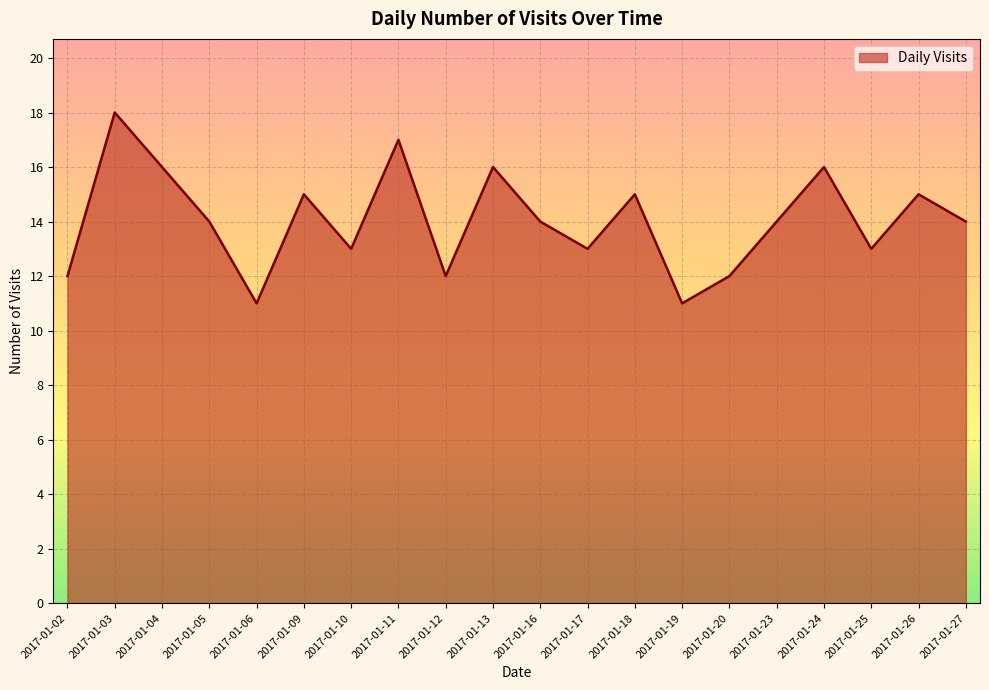

Count the number of categories in the chart.

20